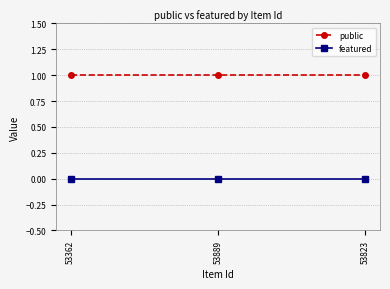

What is the label of the 2nd point from the left?

53889